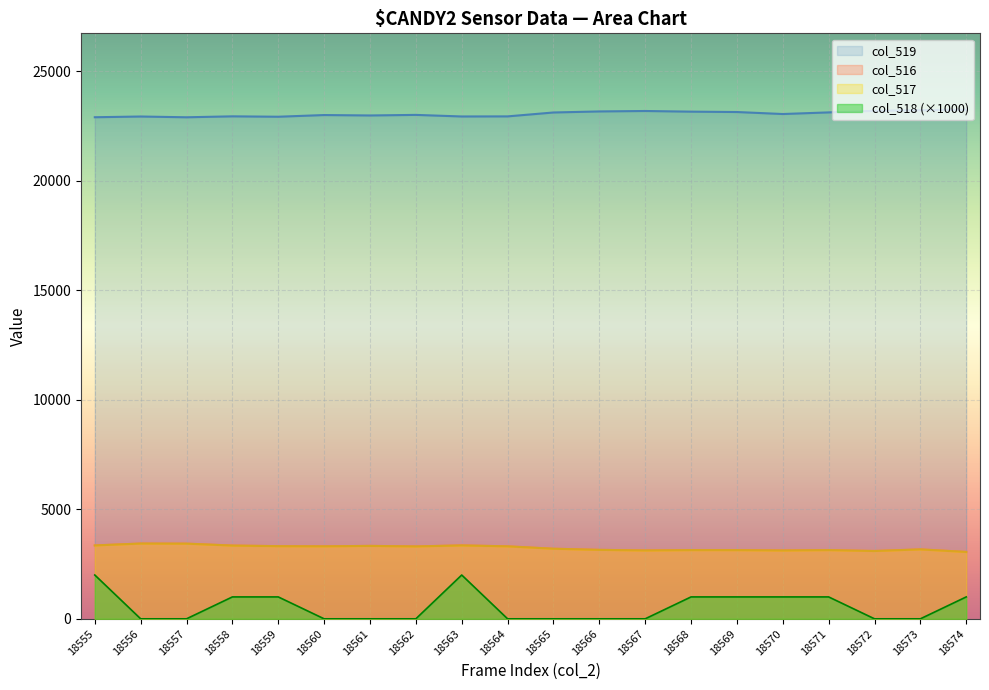

Reading right to left, extract all data points from this chart.

col_516: 3054	3170	3096	3138	3121	3137	3138	3121	3148	3200	3309	3353	3305	3329	3310	3318	3345	3432	3437	3351
col_517: 3053	3170	3096	3137	3120	3136	3137	3121	3148	3200	3309	3351	3305	3329	3310	3317	3344	3432	3437	3349
col_518: 1000	0	0	1000	1000	1000	1000	0	0	0	0	2000	0	0	0	1000	1000	0	0	2000
col_519: 23242	23222	23192	23119	23045	23136	23153	23183	23163	23115	22937	22933	23005	22979	22998	22921	22939	22896	22931	22898